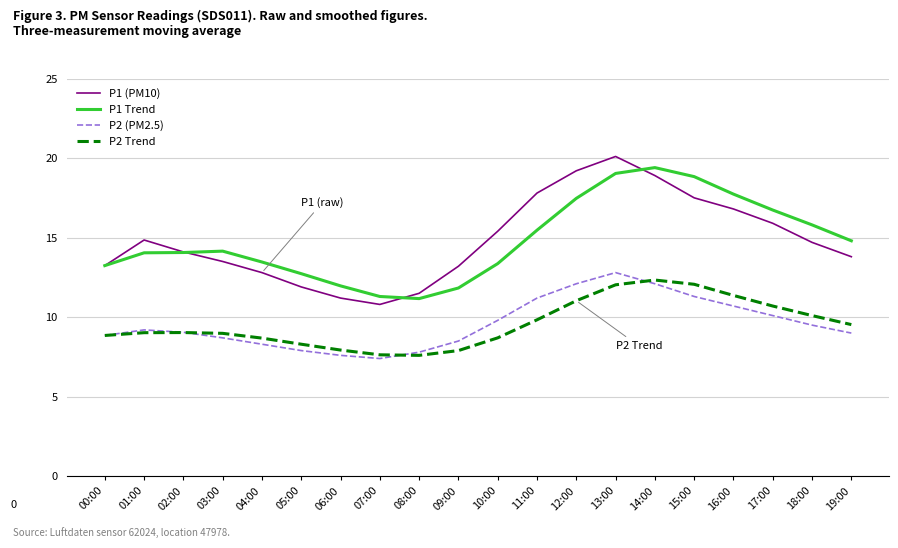

What is the difference between the highest and lowest values at 08:00?

3.9